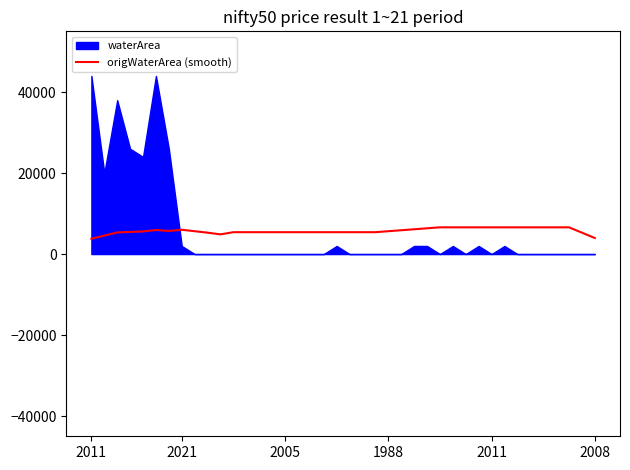

What is the sum of all values?

228780.0